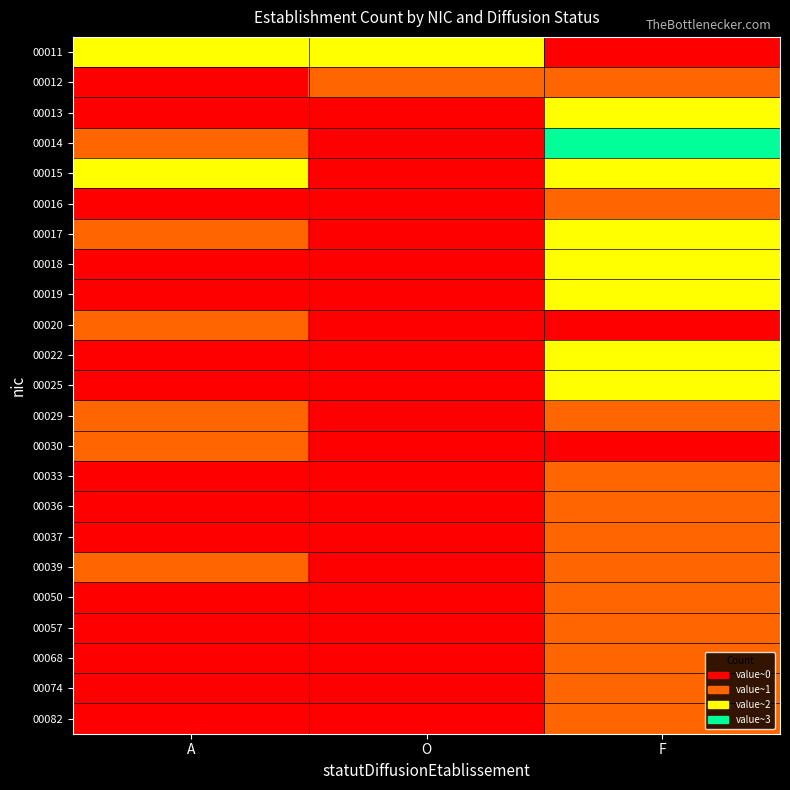

Count the number of data series in this chart.

23